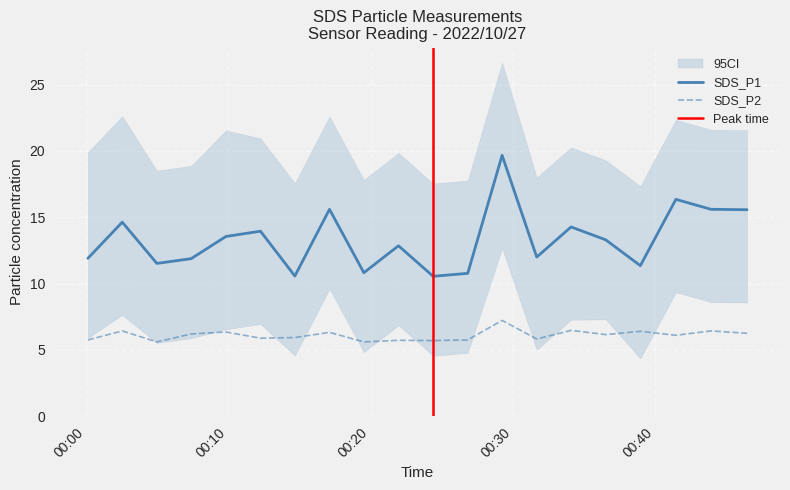

In SDS_P1, how many points are higher than both neighbors (excluding endpoints)?

7